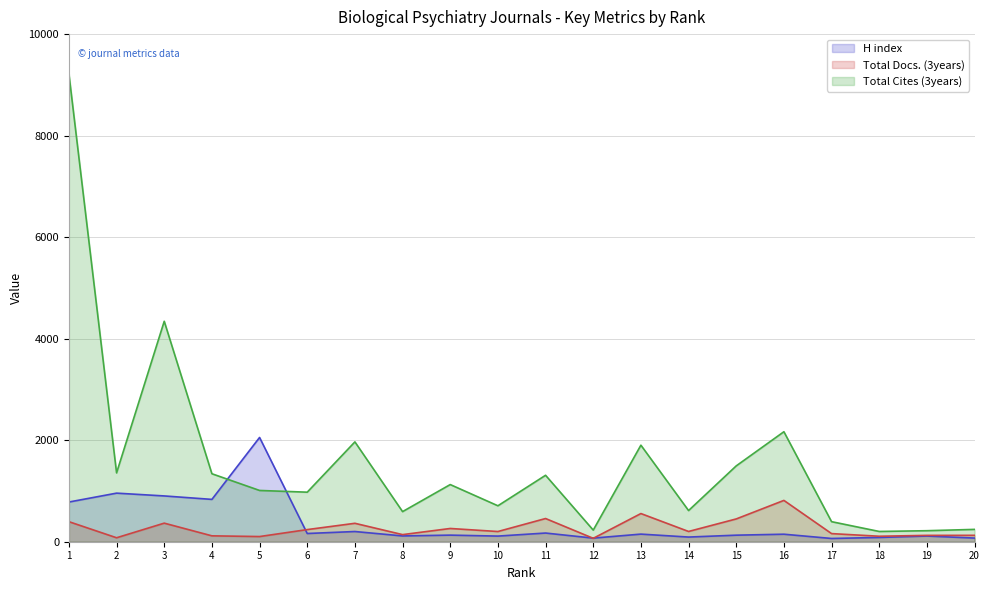

At which category does the chart reach its minimum across all series?

17